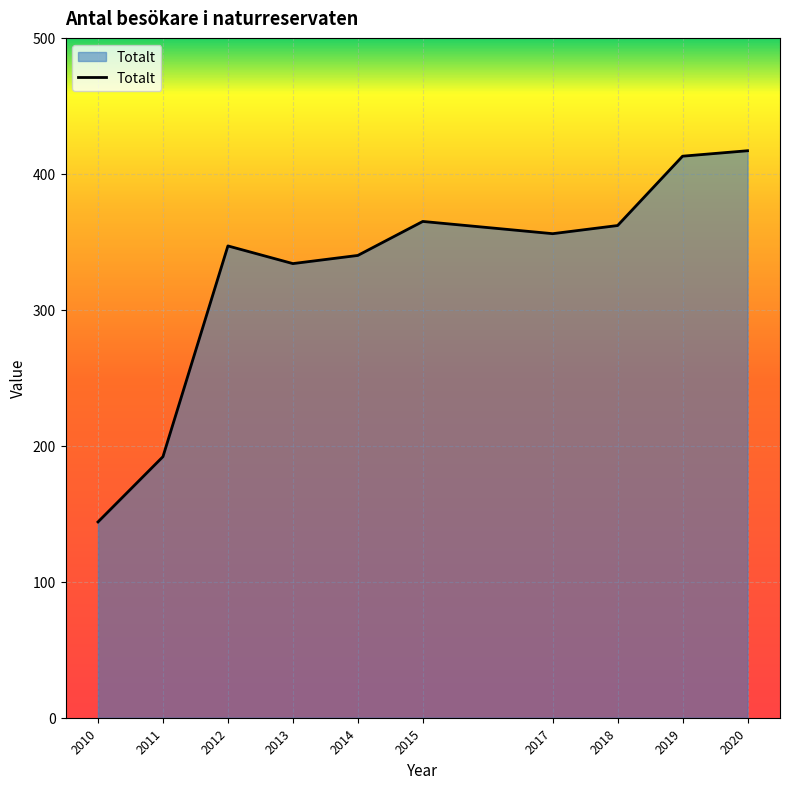

How many interior local peaks (higher than both neighbors) does the data have?

2